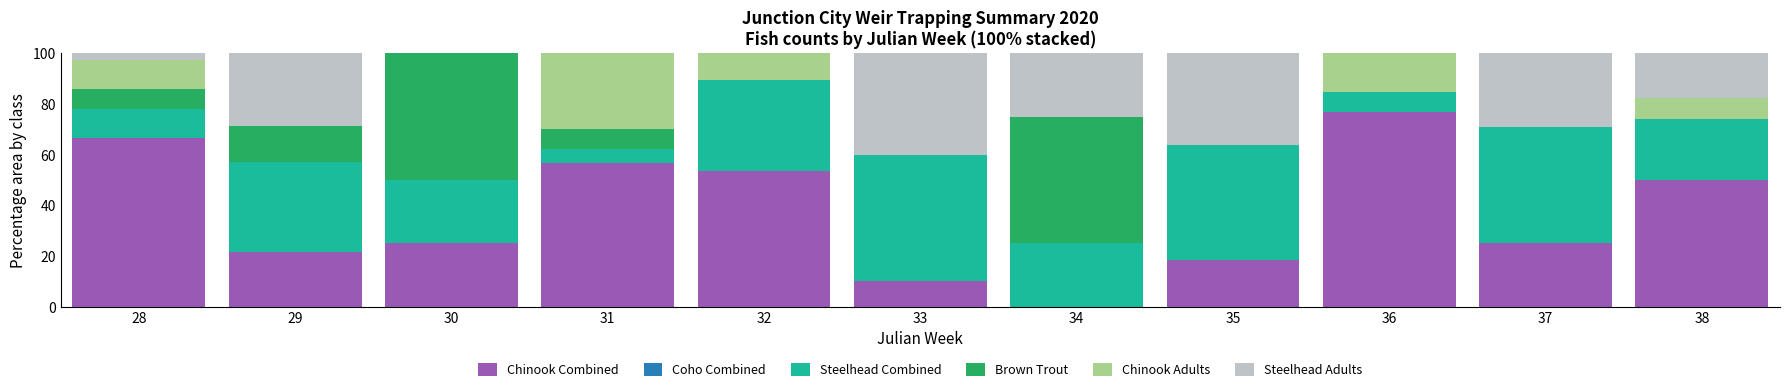

At which label does Chinook Combined reach its peak?

36